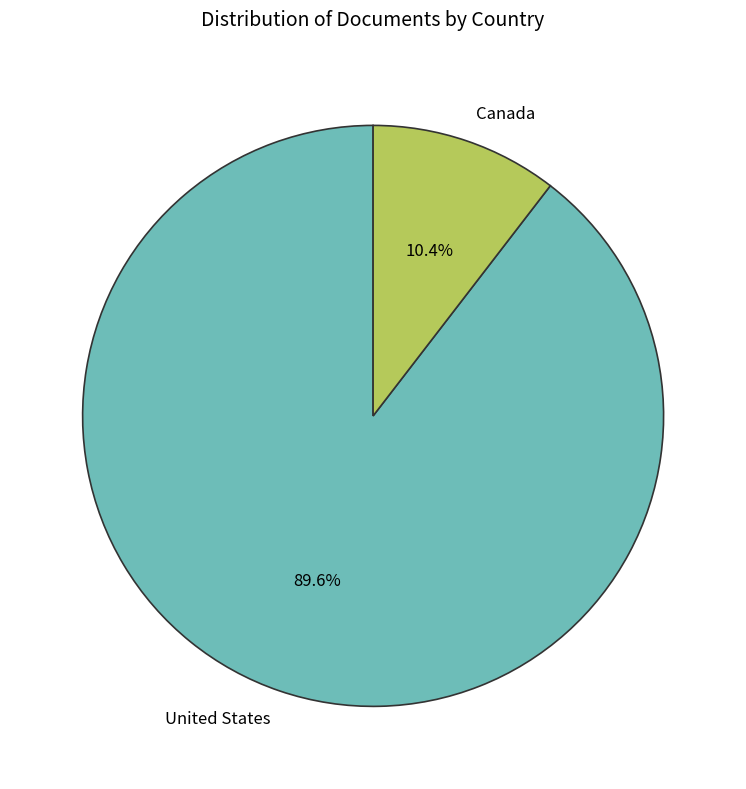

Is United States the majority of the pie?

Yes